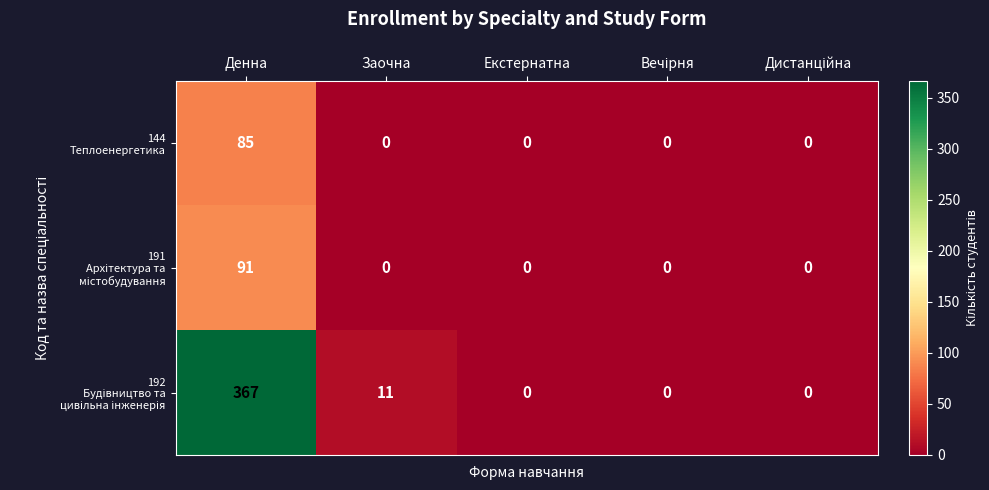

How many categories are shown in the chart?

5